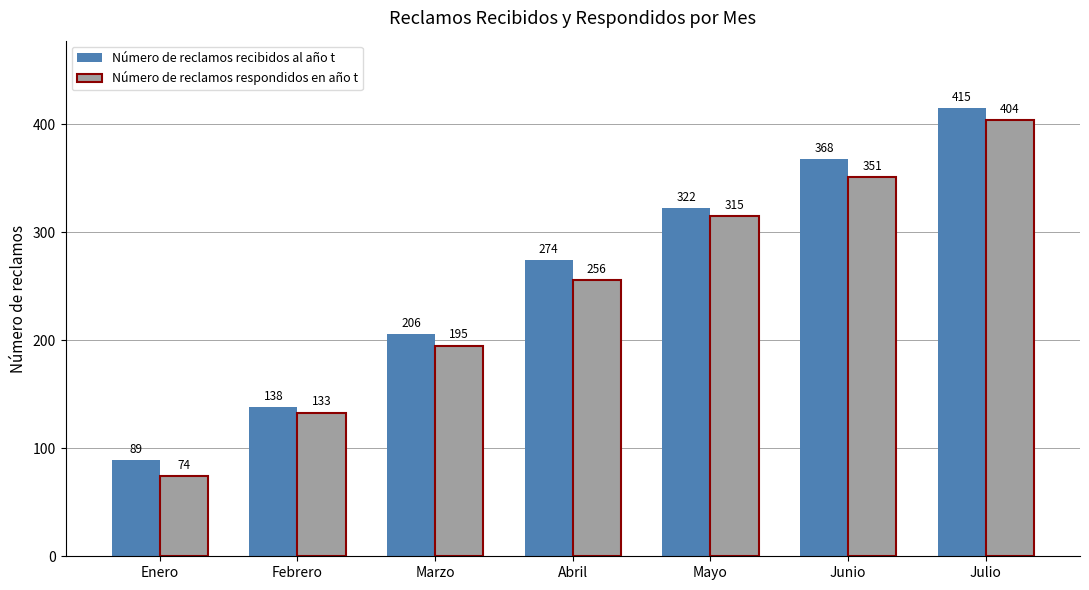

What is the value of the Número de reclamos recibidos al año t bar at the 1st from the left?

89